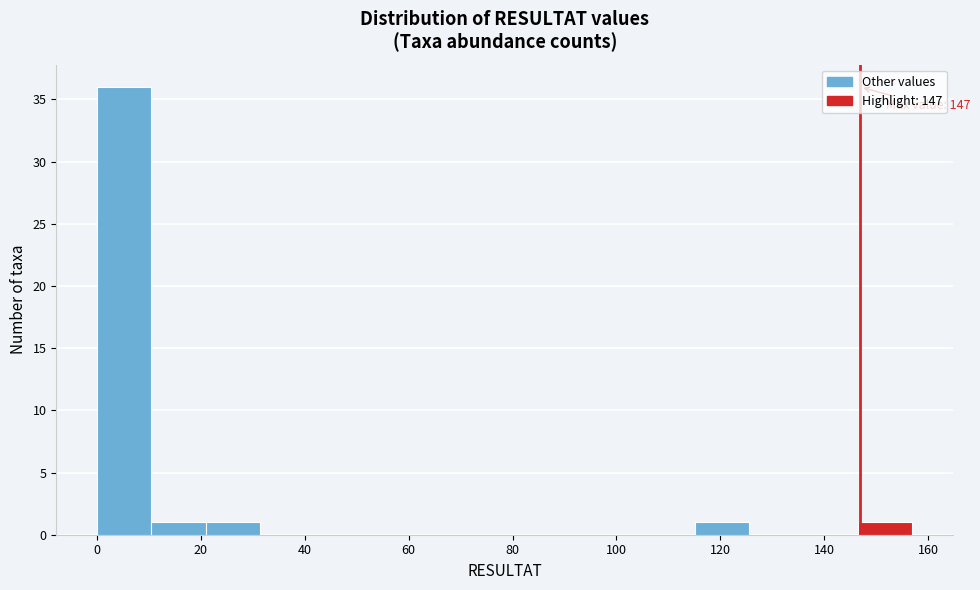

Which range on the x-axis has the tallest bar?

0 to 10